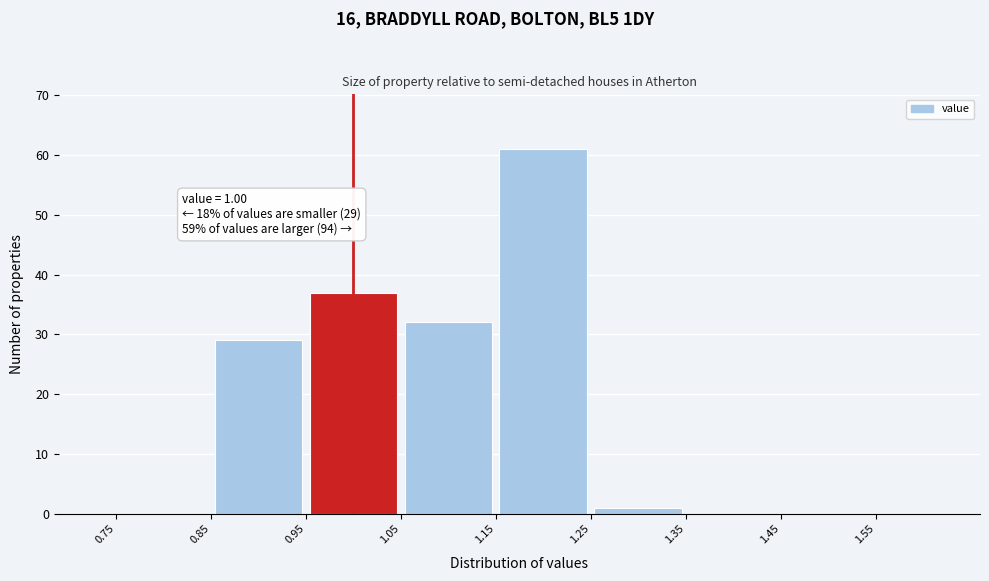

Over which range of the x-axis is the bar tallest?

1.15 to 1.25